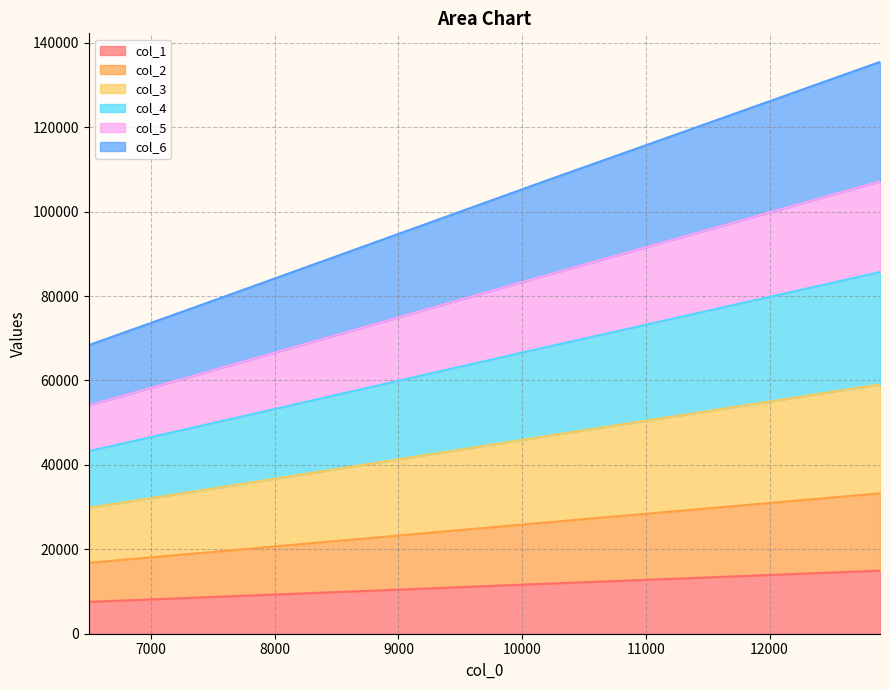

What is the sum of all col_4 values?

477689.1